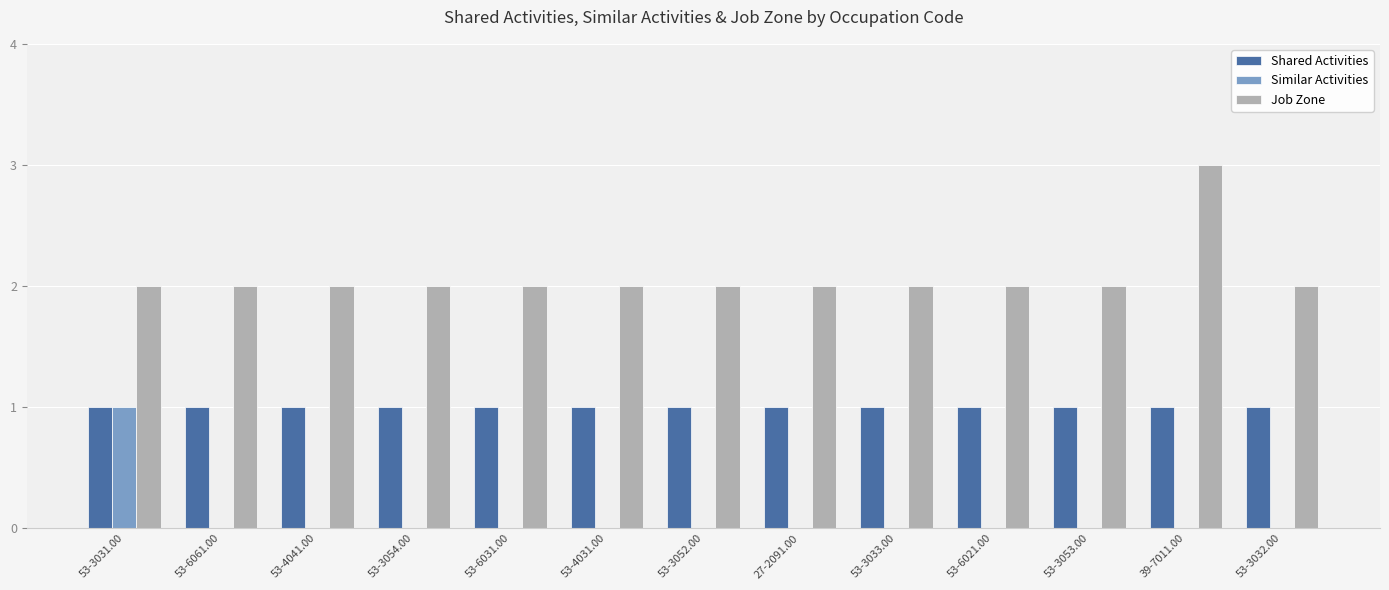

Which label corresponds to the largest value in the chart?

39-7011.00